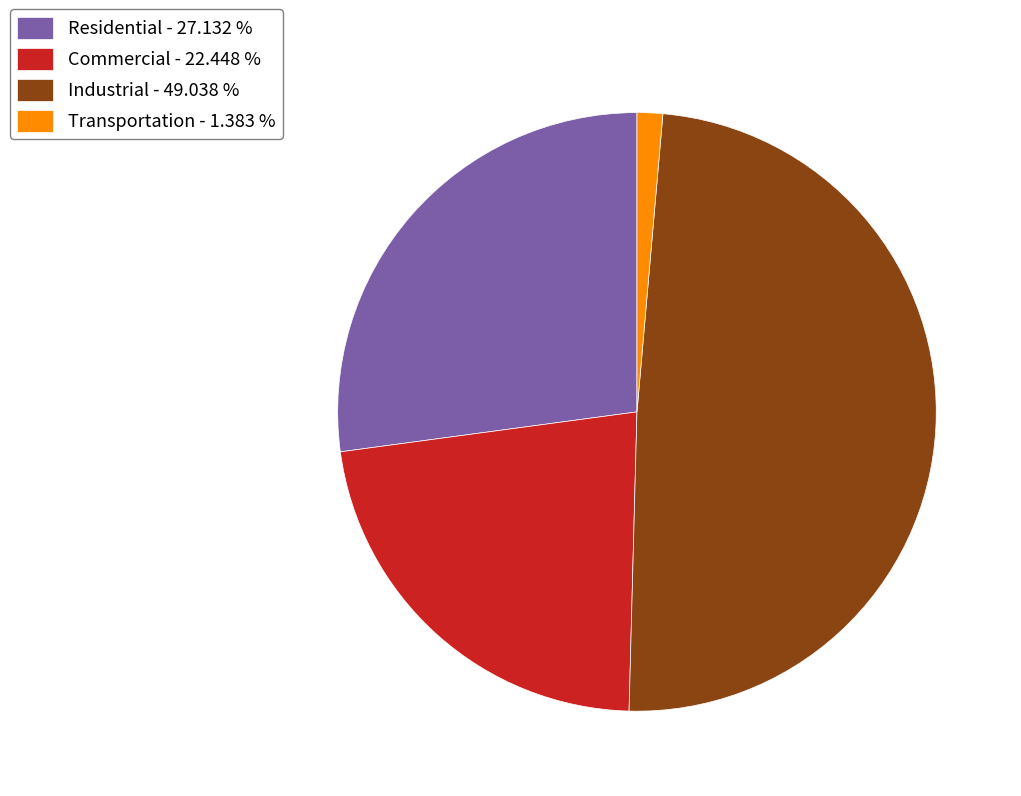

Which category has the smallest portion of the pie?

Transportation - 1.383 %